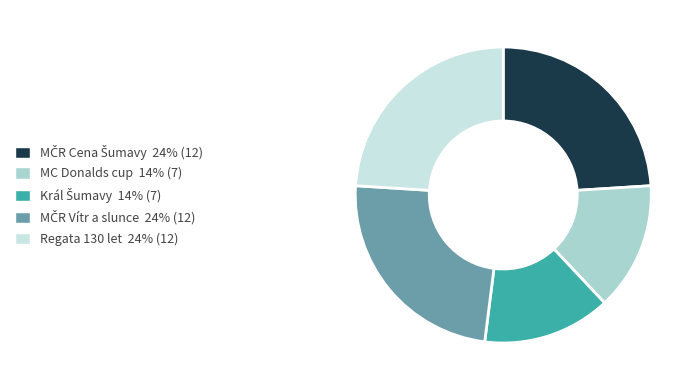

How many segments does this pie chart have?

5